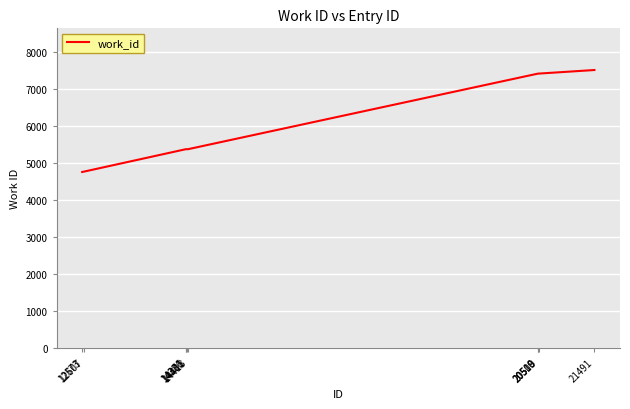

The value at 21491 is 3060. True or false?

False